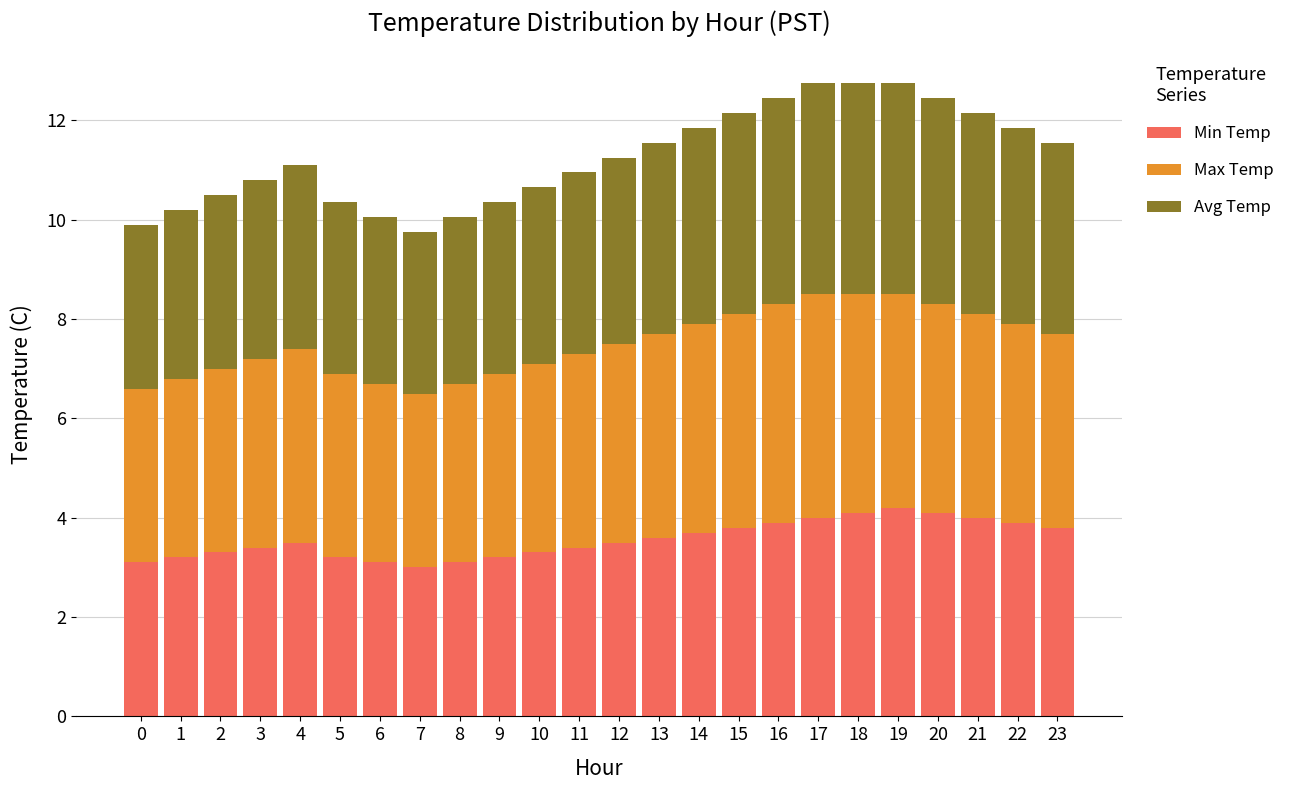

Is it true that Min Temp equals 4.6 at 9?

False